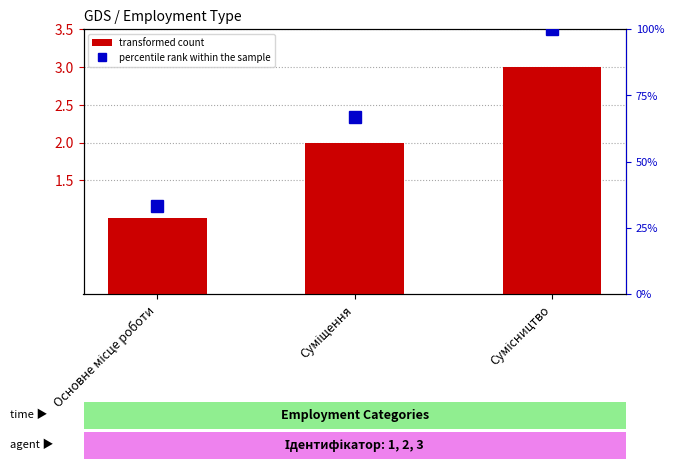

Rank the series by their maximum value, from highest to lowest.

percentile rank within the sample, transformed count